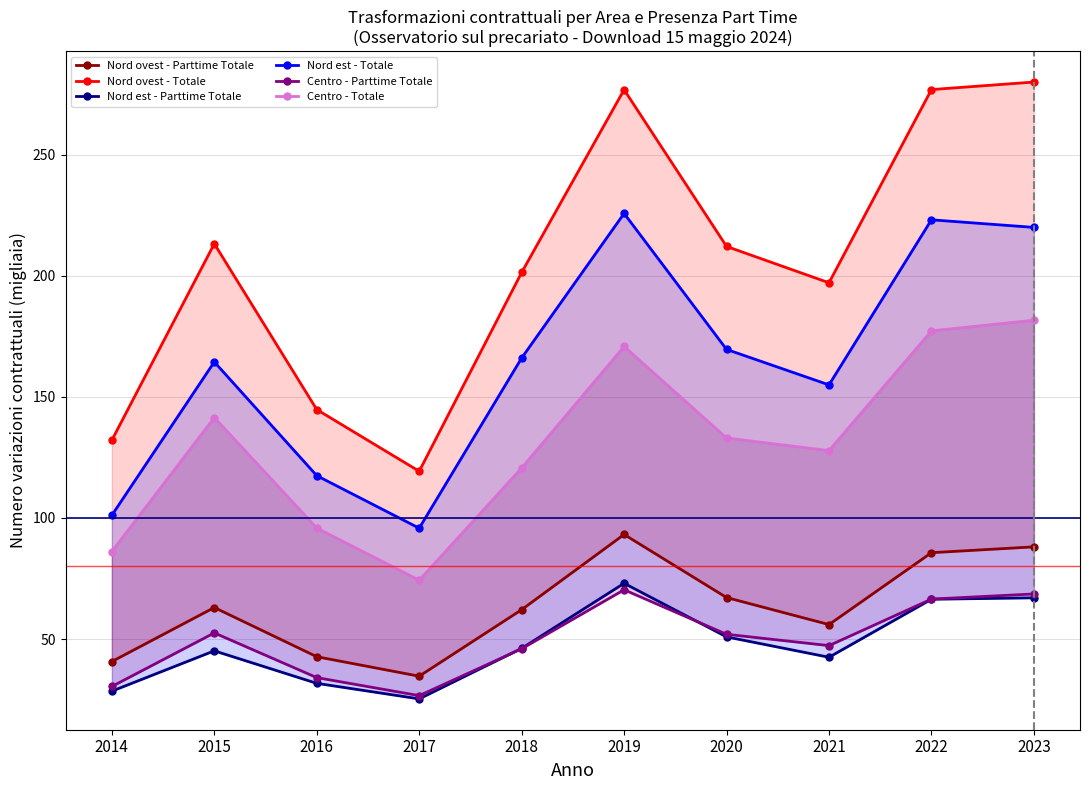

What is the minimum value for Nord est - Totale?

95.8